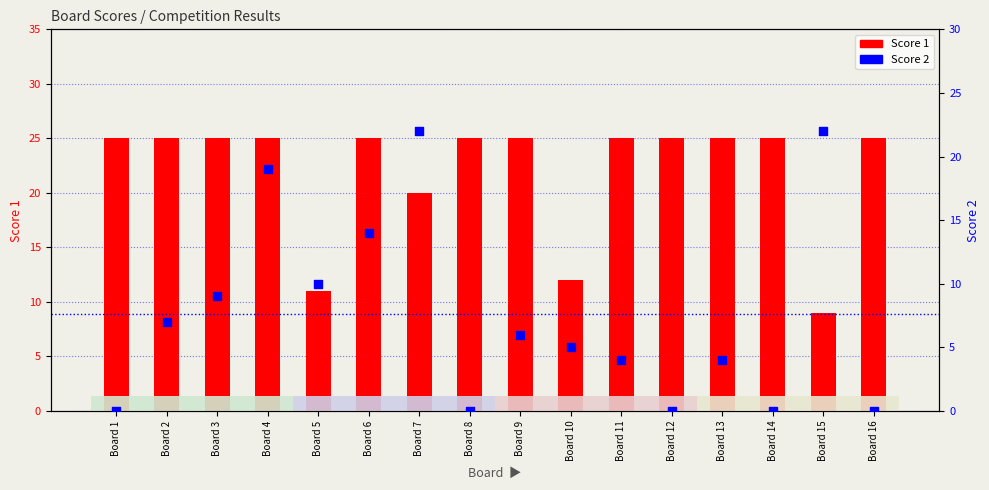

What are all the series names shown in the legend?

Score 1, Score 2